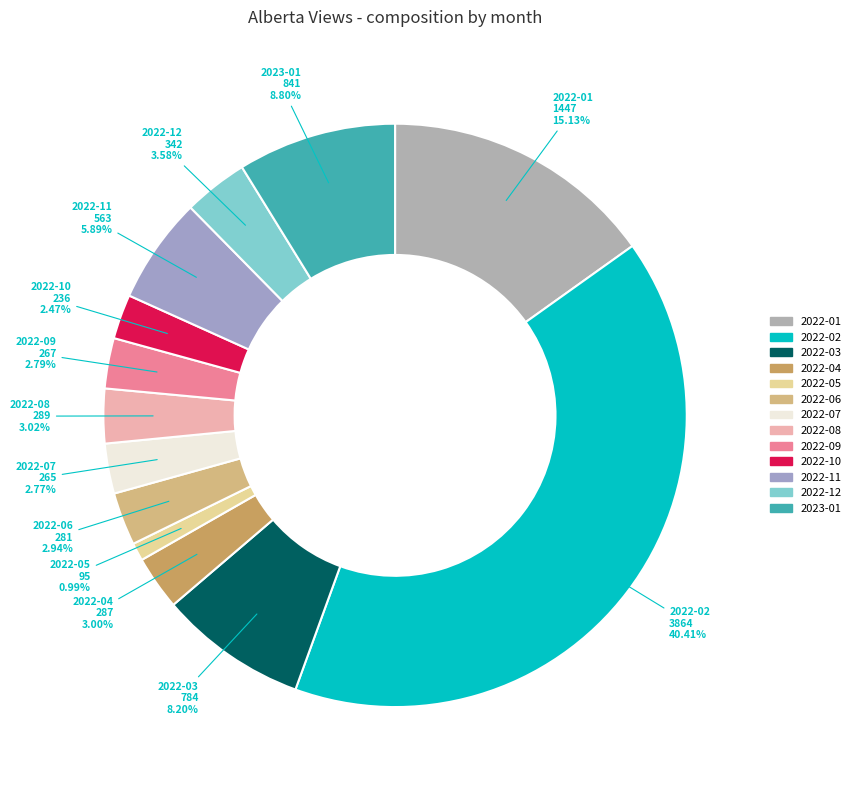

Does 2022-11 represent more than half of the total?

No